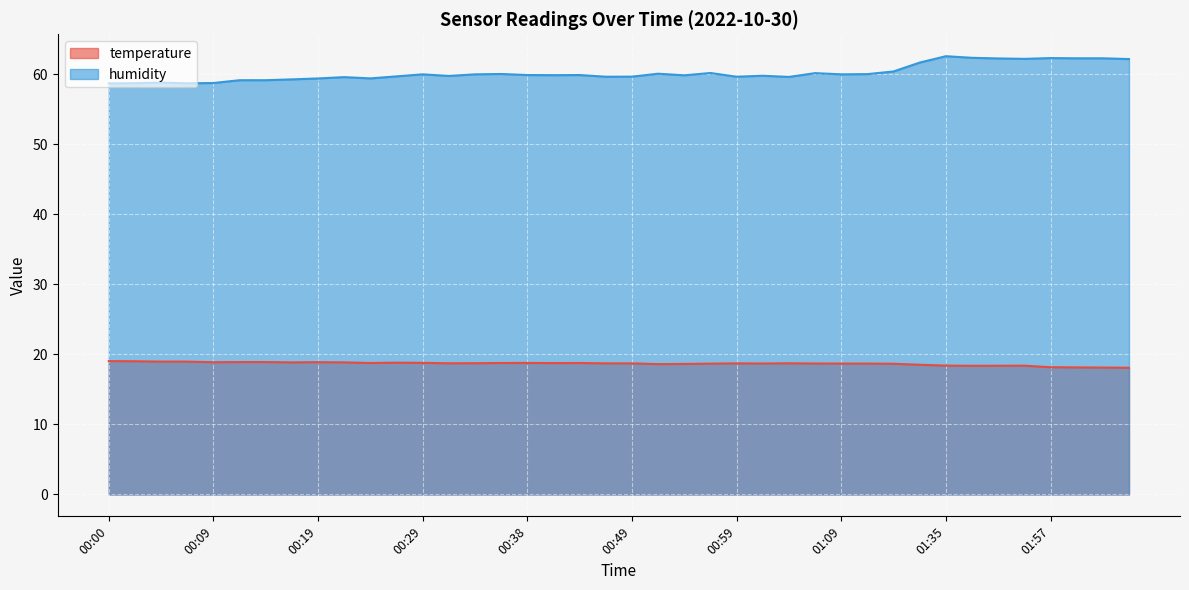

What is the difference between the maximum and minimum values in the temperature series?

0.9